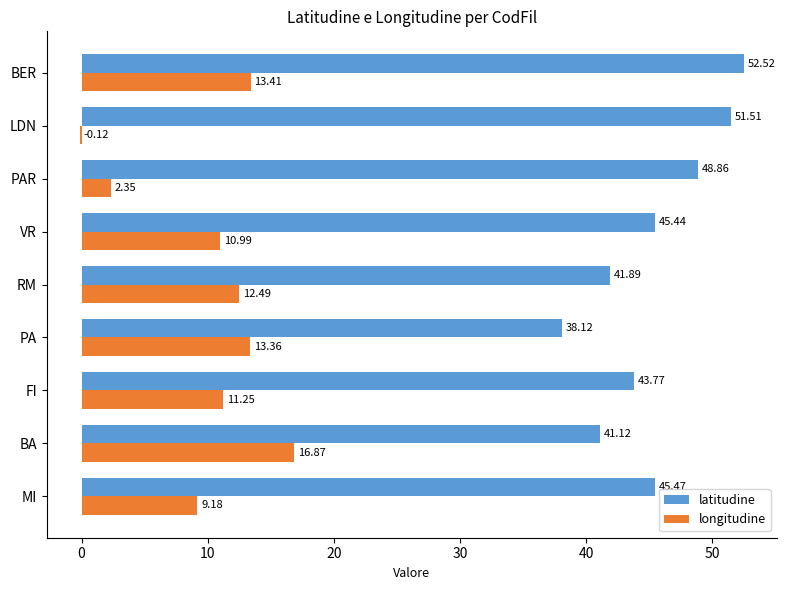

At which label is latitudine closest to 45?

VR